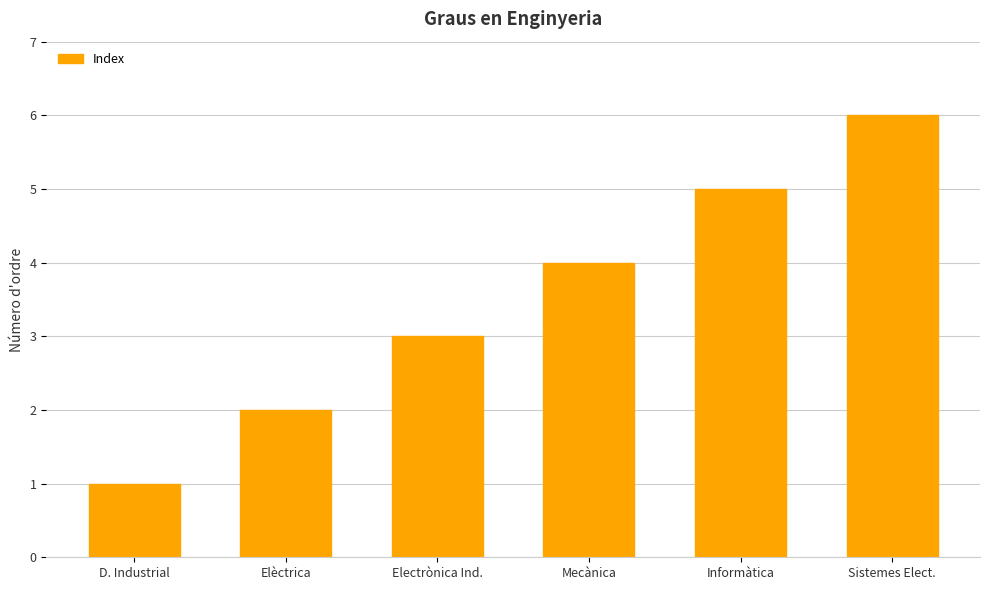

What is the average value?

4